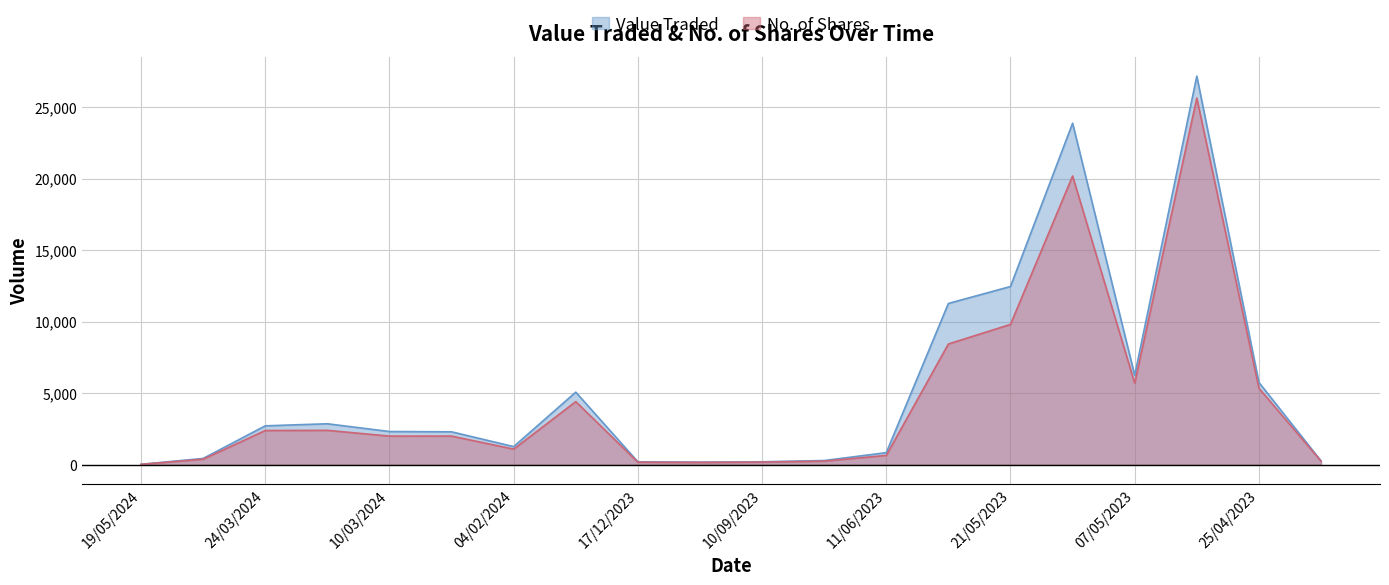

What is the label of the 19th point from the left?

25/04/2023